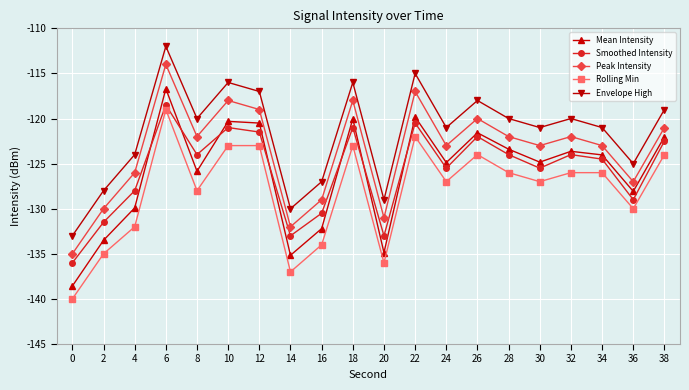

At which category is the sum across all series the highest?

6